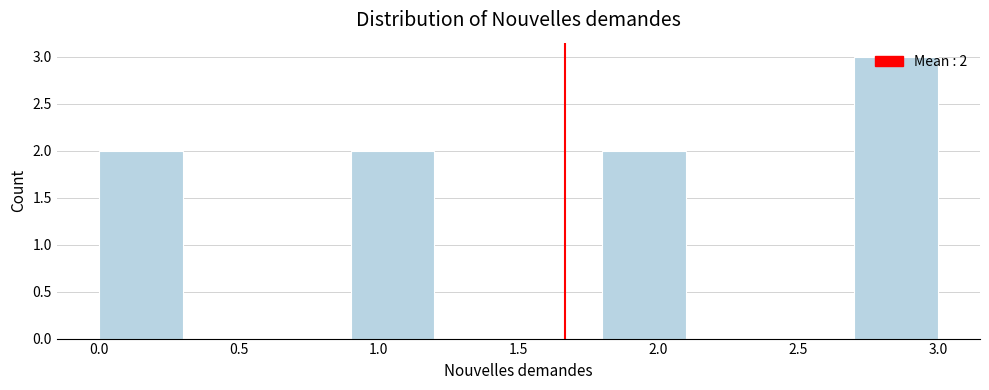

Over which range of the x-axis is the bar tallest?

2.7 to 3.0